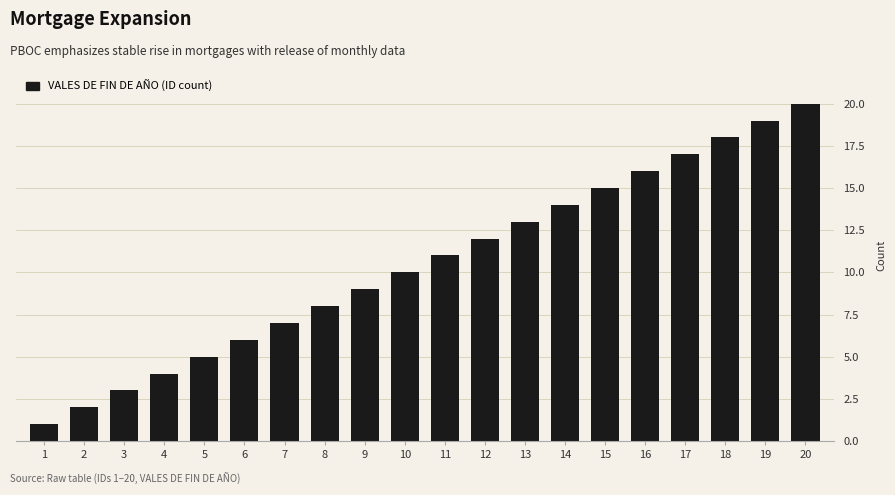

Reading left to right, list all the values displayed in this chart.

1	2	3	4	5	6	7	8	9	10	11	12	13	14	15	16	17	18	19	20